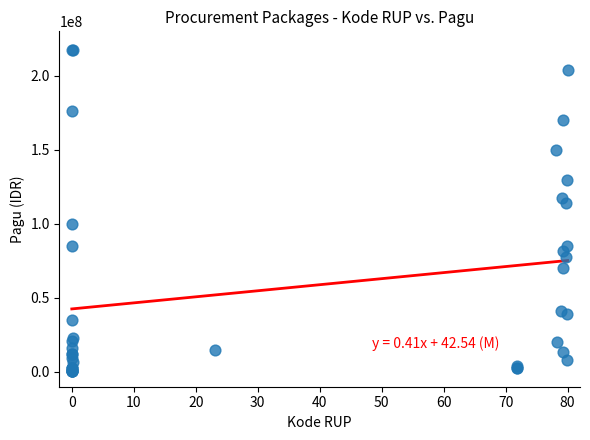

What Y value in the scatter plot is closest to 108830000?

114296000